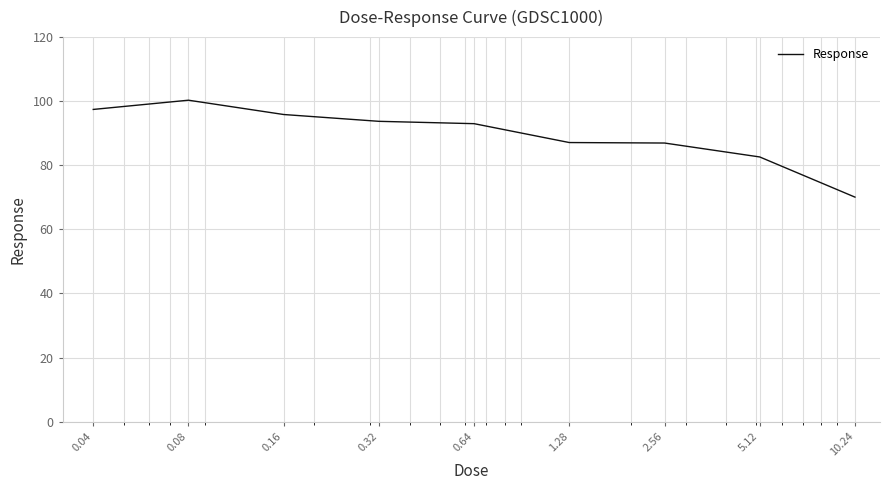

What is the minimum value shown in the chart?

70.1